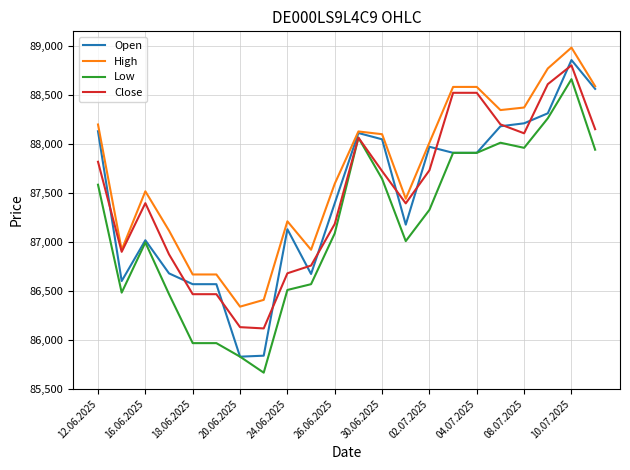

How many categories are shown in the chart?

22